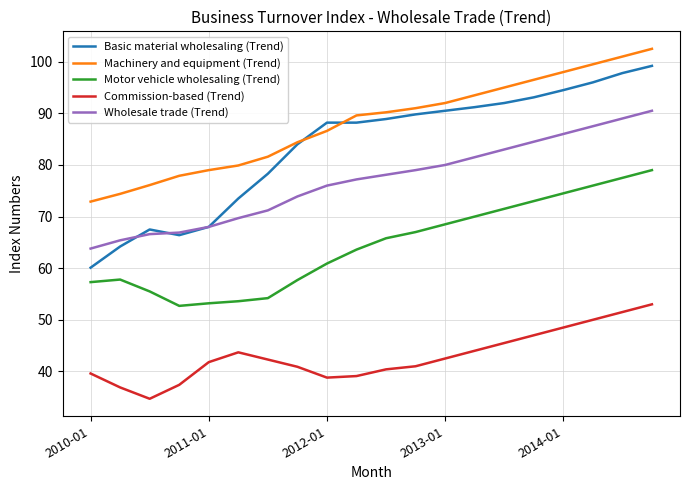

What is the minimum value shown in the chart?

34.7